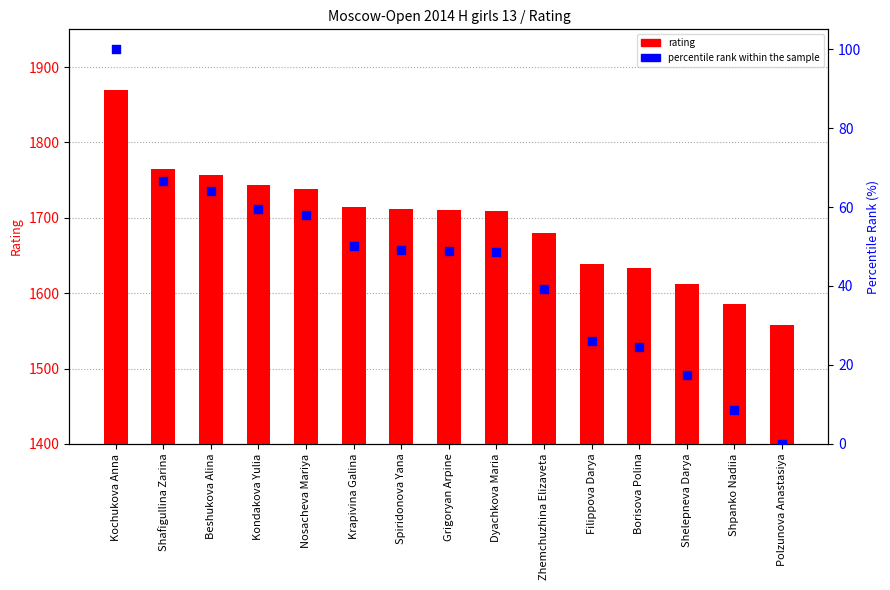

At which category is the sum across all series the highest?

Kochukova Anna